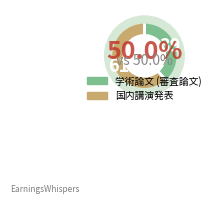

Count the number of slices in the pie.

2